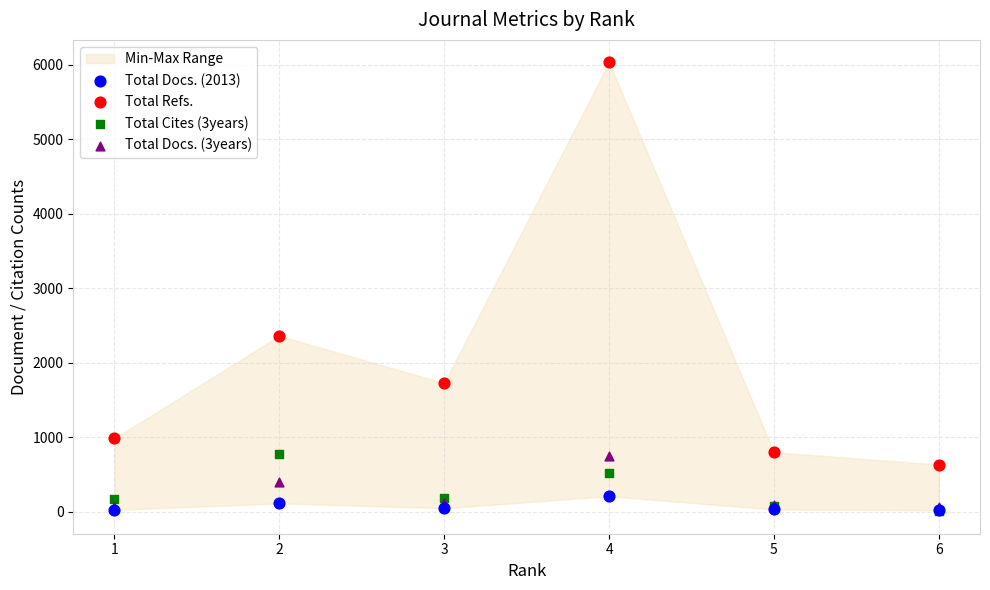

Which series has the widest spread of Y values?

Total Refs.